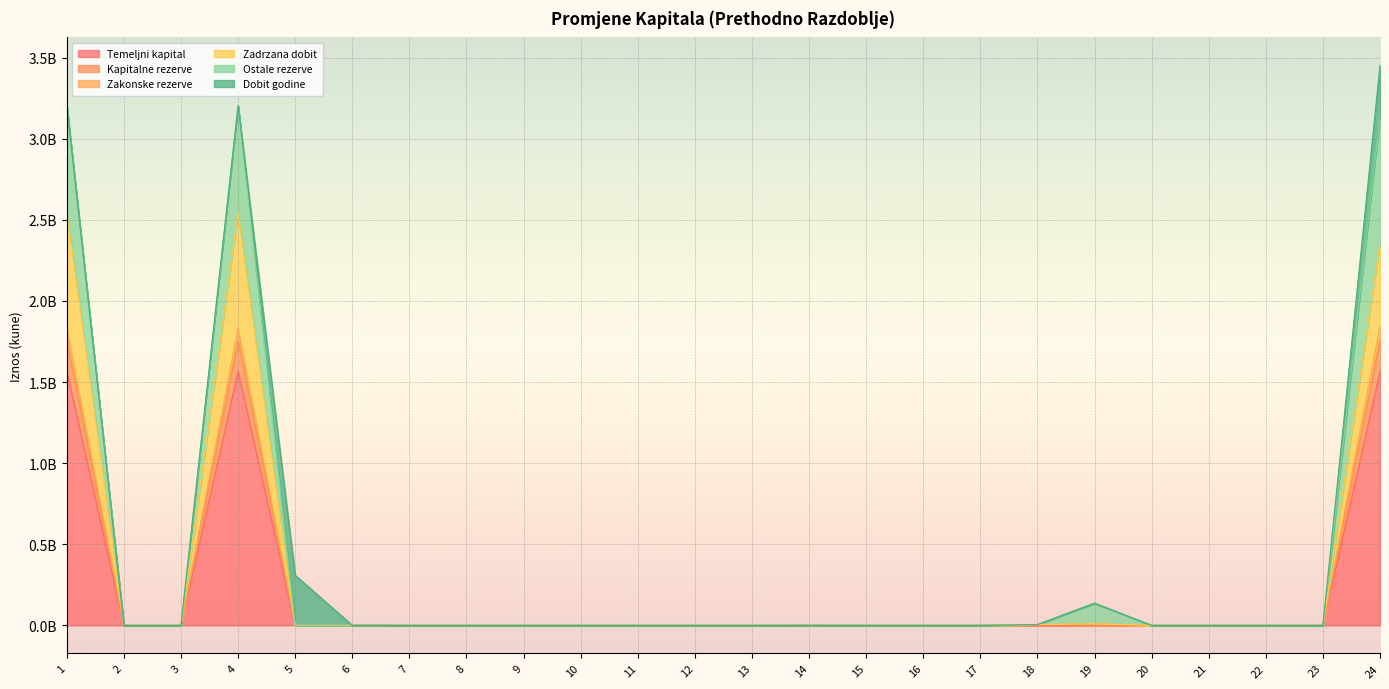

True or false: Ostale rezerve and Zadrzana dobit cross at least once.

False